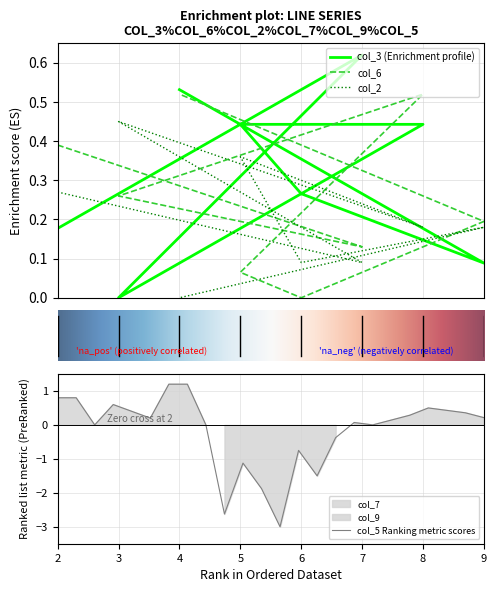

How many lines are shown in the chart?

3